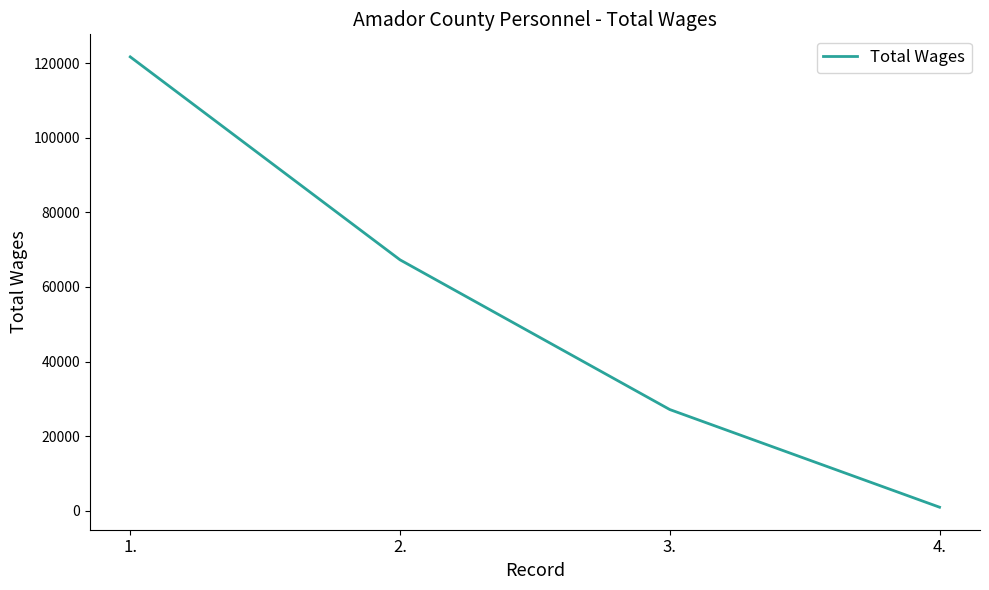

What is the average value?

54266